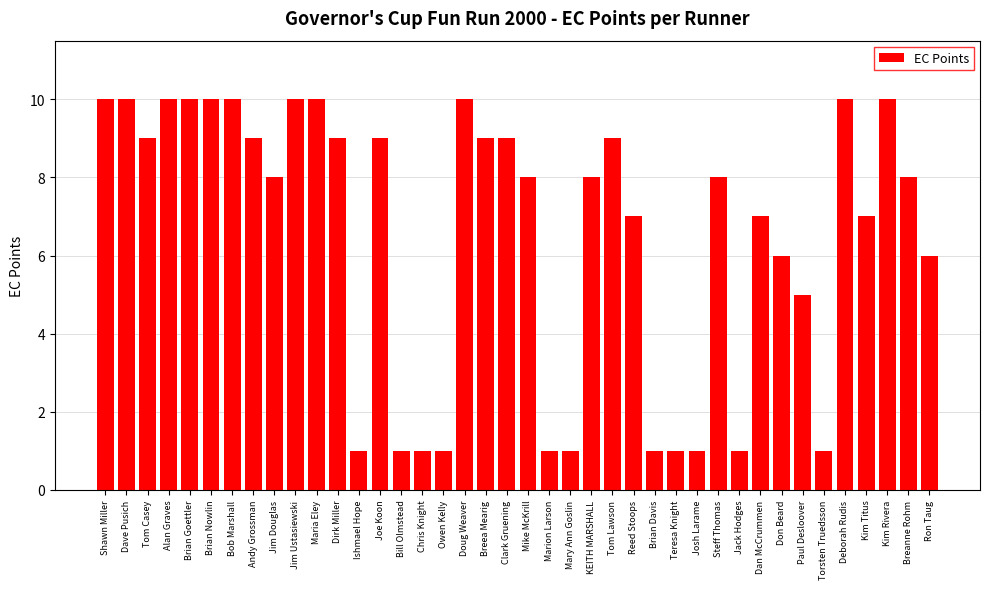

What is the maximum value shown in the chart?

10